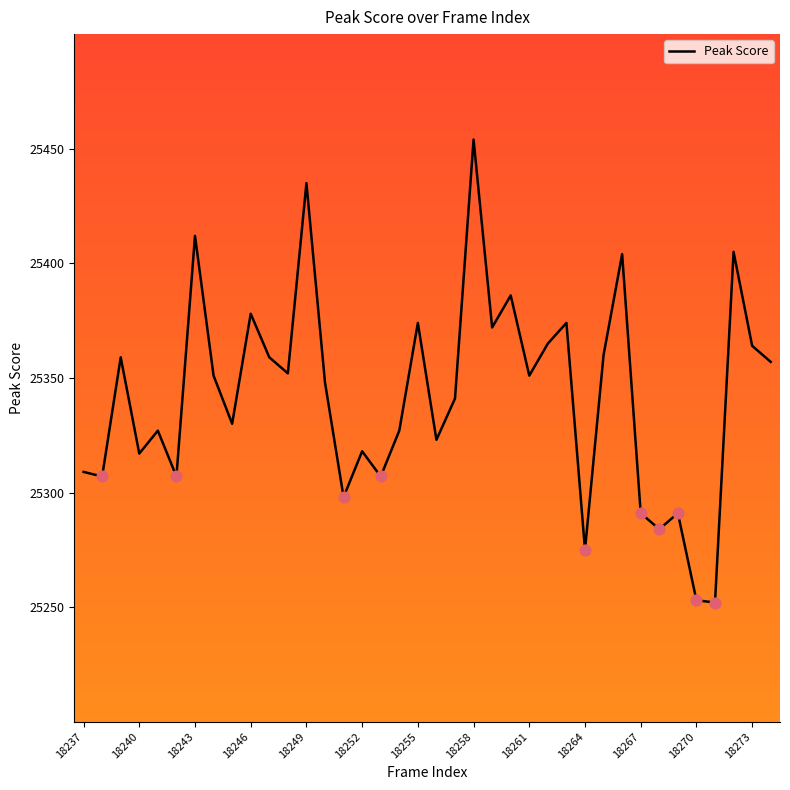

What is the minimum value shown in the chart?

25252